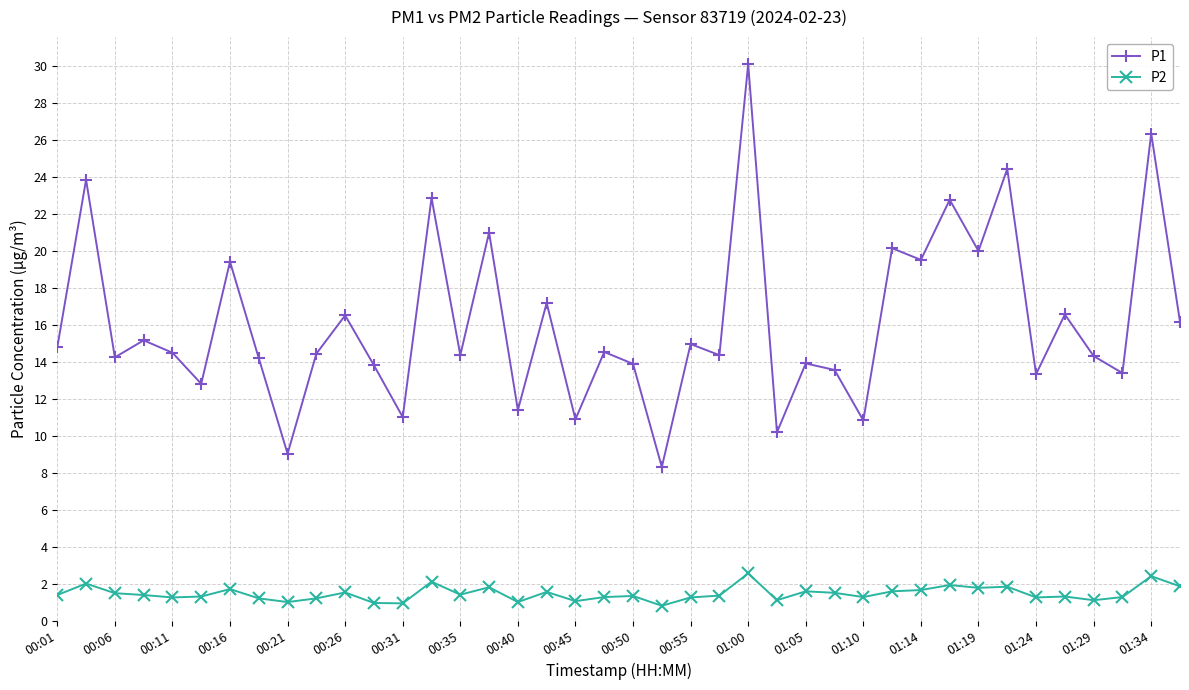

How many lines are shown in the chart?

2